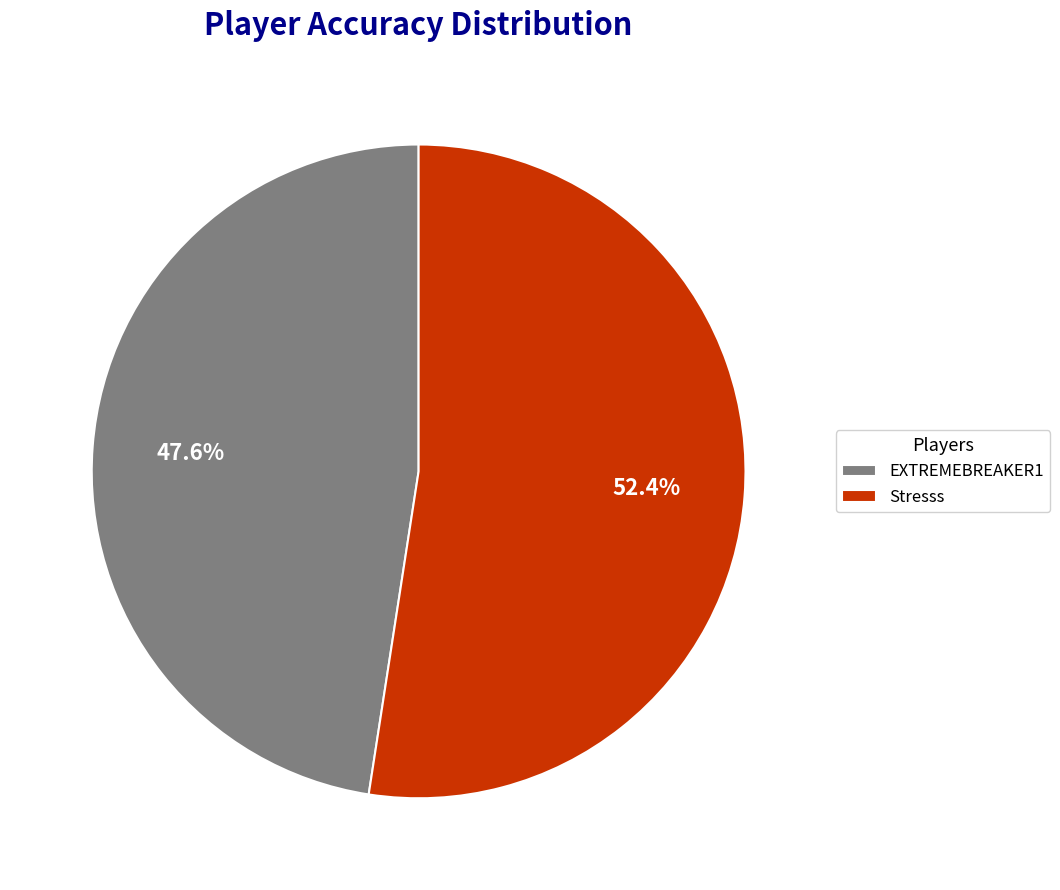

Is EXTREMEBREAKER1 the majority of the pie?

No